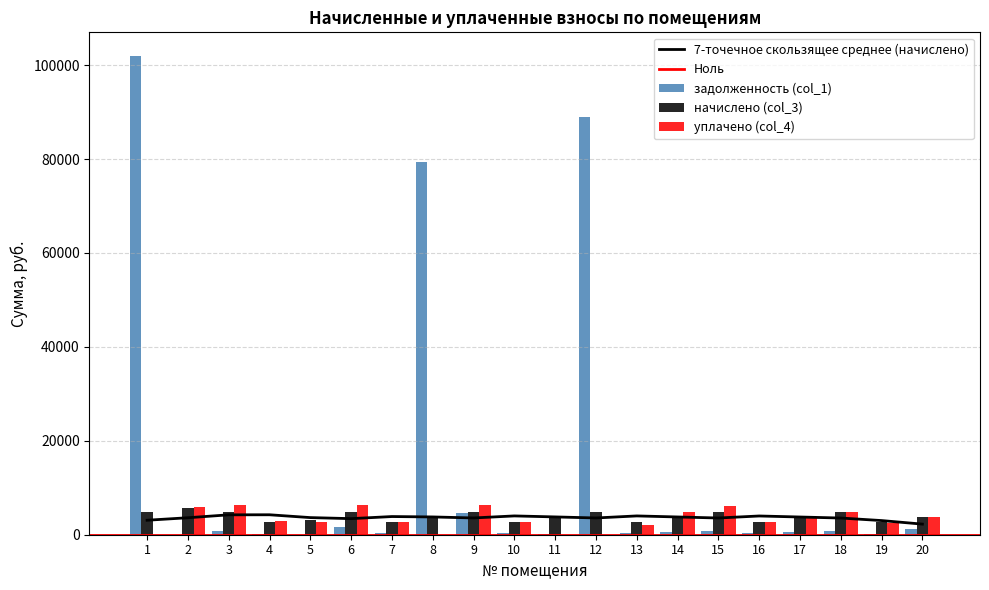

What is the maximum value for начислено (col_3)?

5727.3